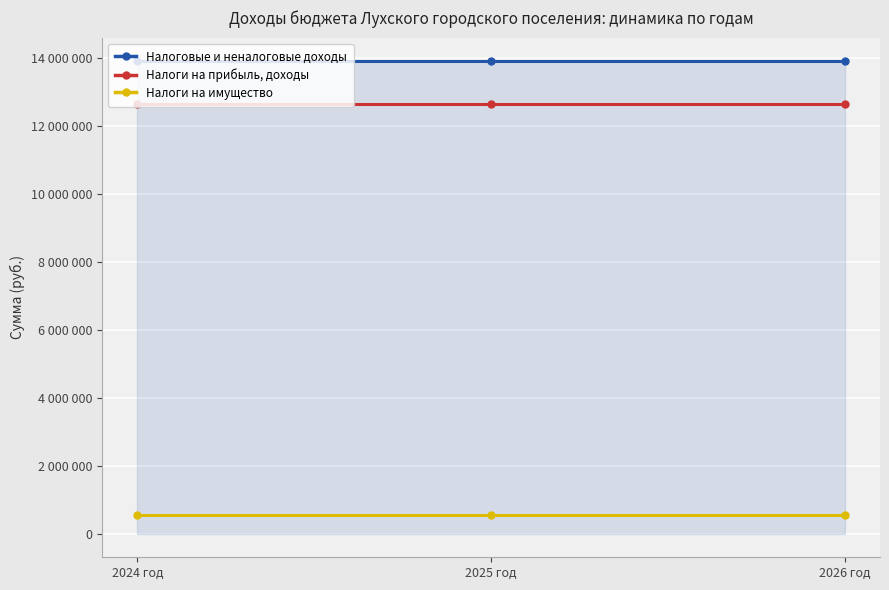

What are all the series names shown in the legend?

Налоговые и неналоговые доходы, Налоги на прибыль, доходы, Налоги на имущество